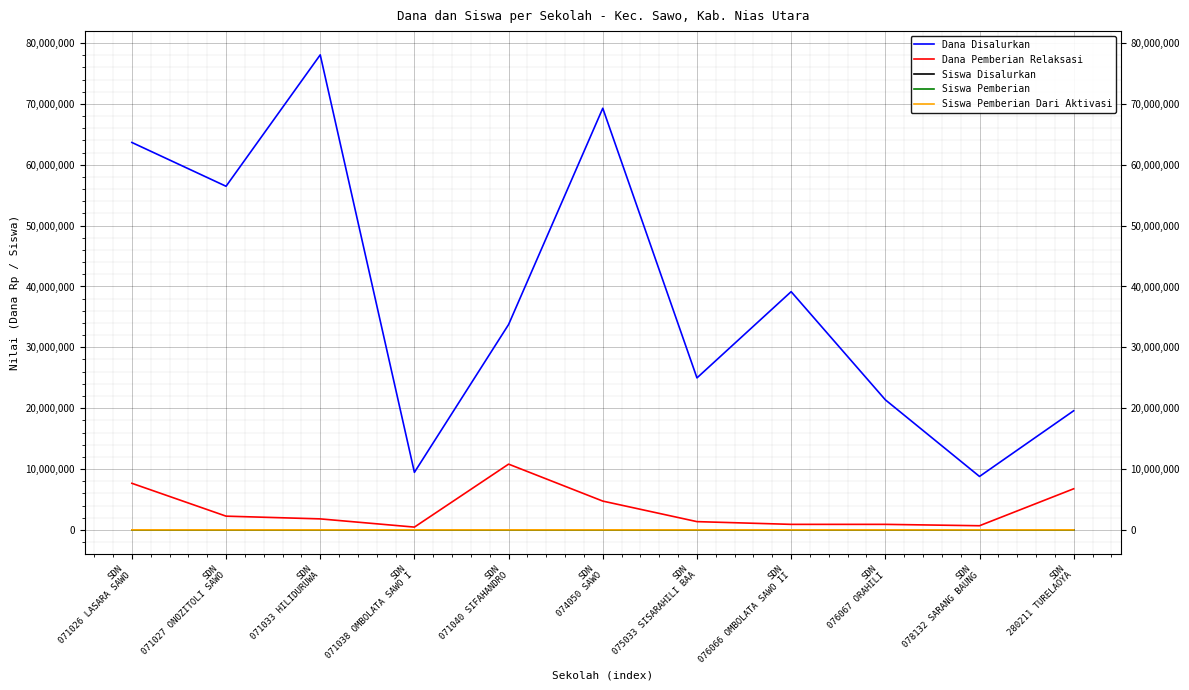

True or false: Dana Disalurkan has more than 1 interior local peaks.

True